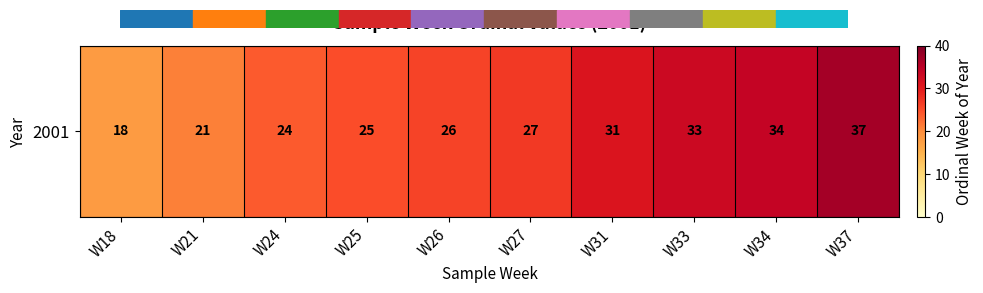

How many data points are less than 27?

5